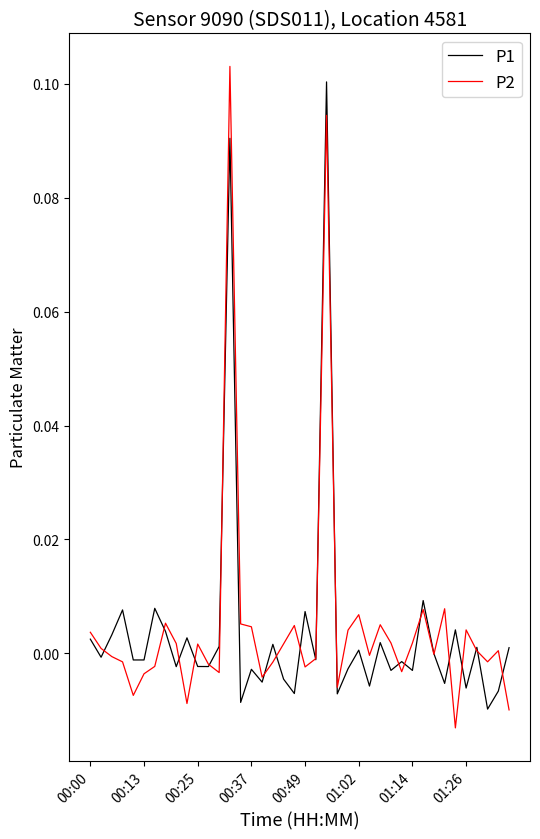

Is this an area chart (filled region under the line)?

No